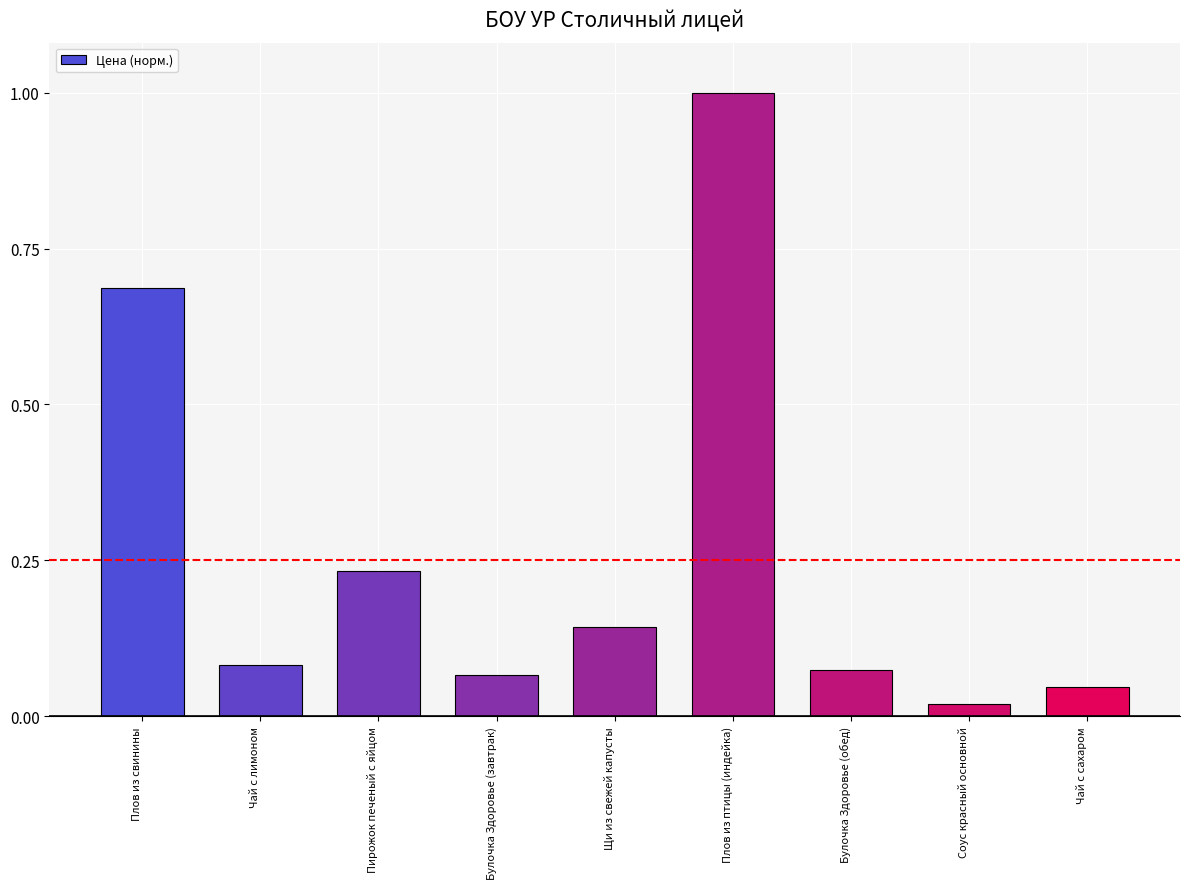

What is the label of the 2nd bar from the left?

Чай с лимоном